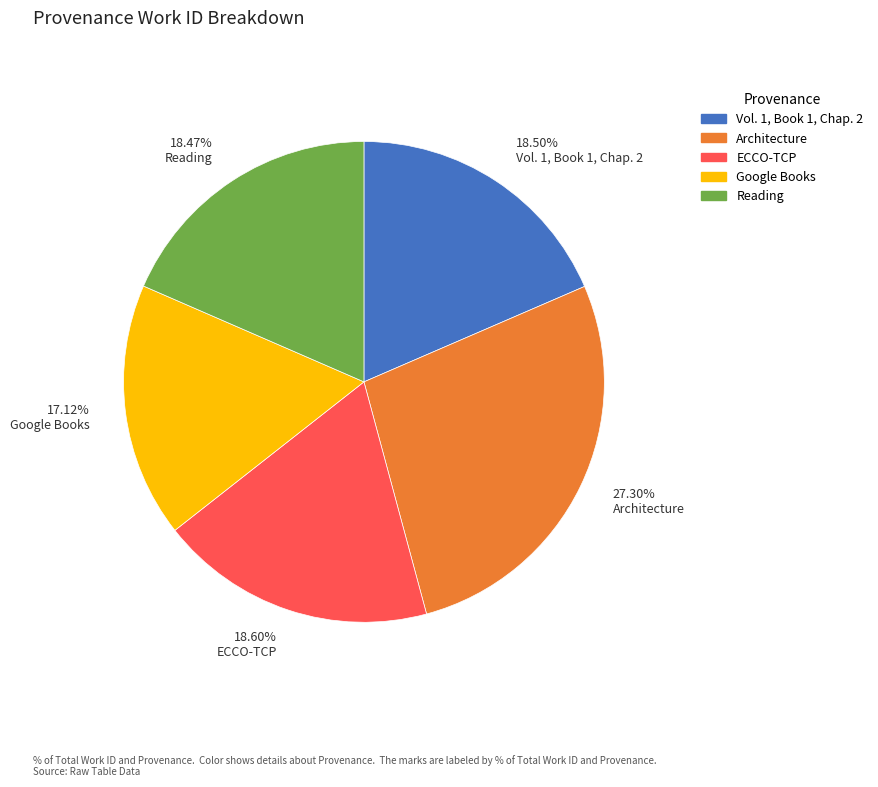

To the nearest percent, what portion does Google Books represent?

17%